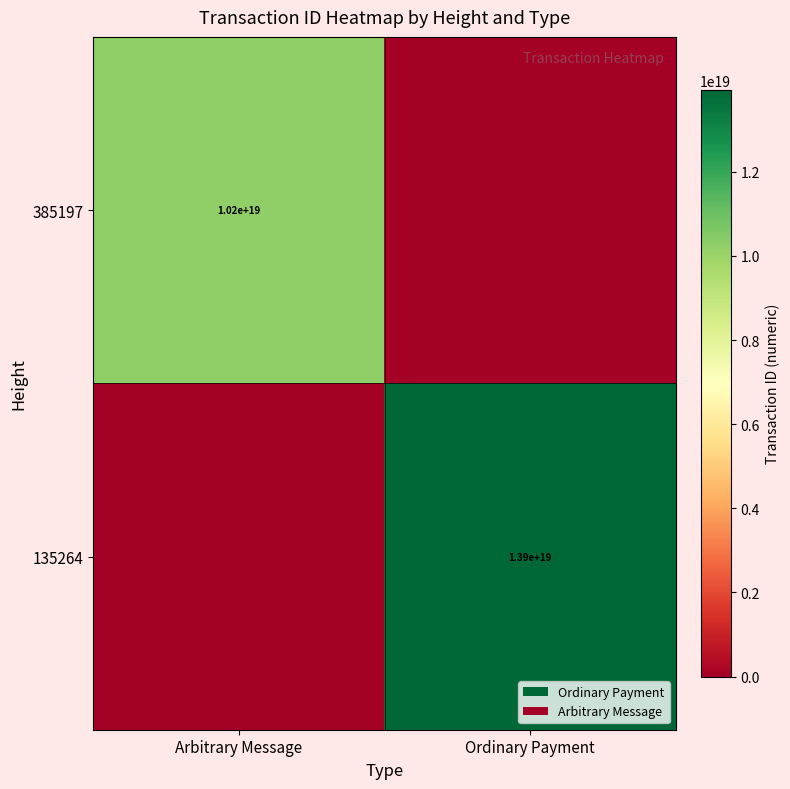

The value of 385197 at Arbitrary Message is 17581505005496621056. True or false?

False